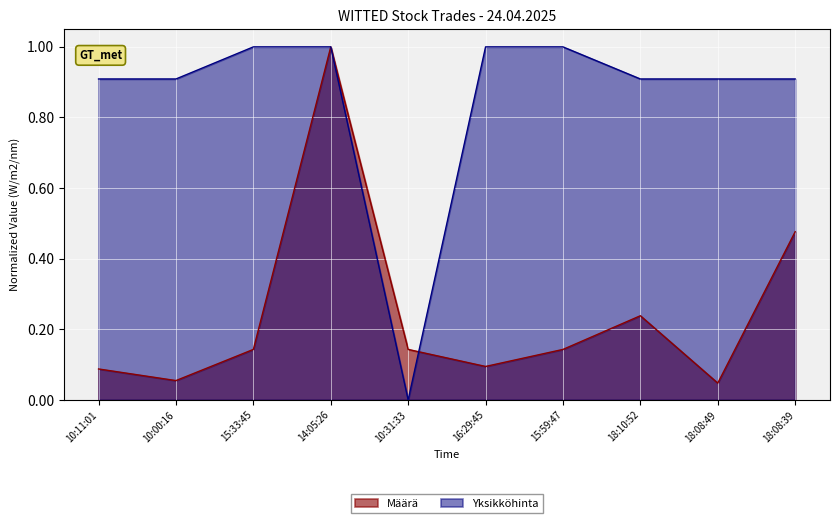

Between 10:11:01 and 14:05:26, which is larger?

14:05:26